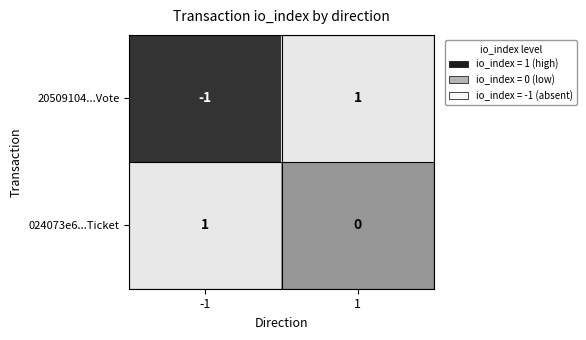

Which series has the widest spread of values?

20509104...Vote